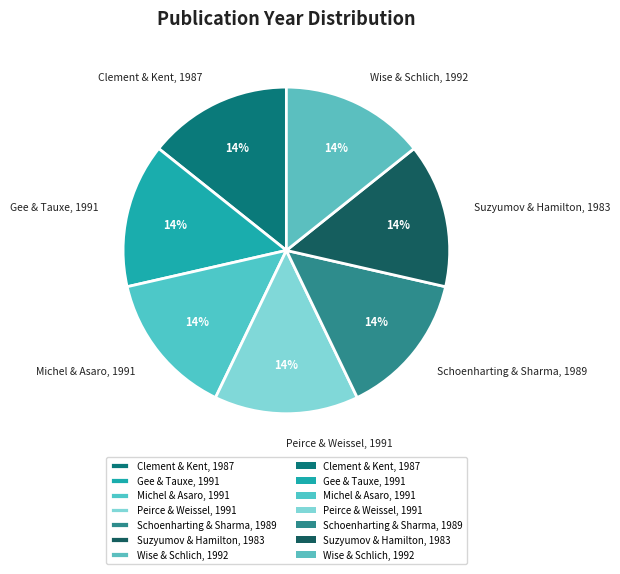

Is there any slice that represents more than half of the pie?

No